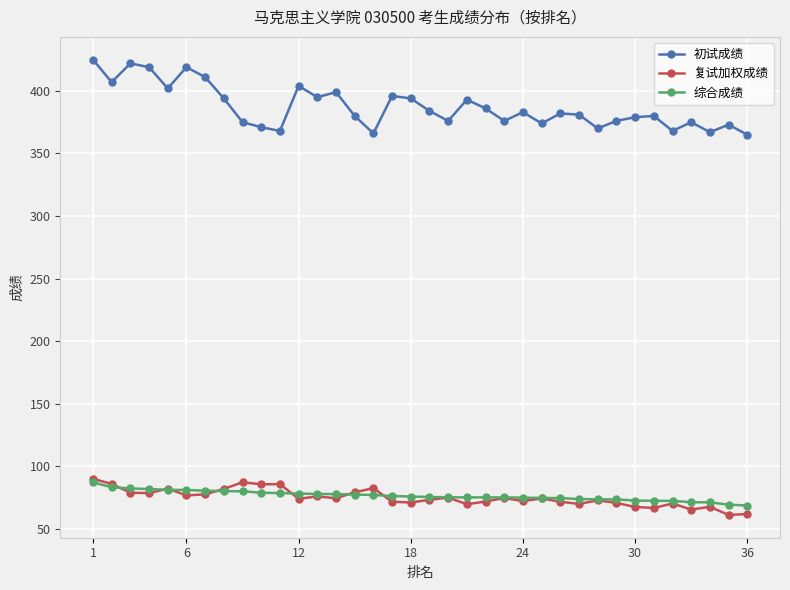

True or false: 初试成绩 and 复试加权成绩 cross at least once.

False